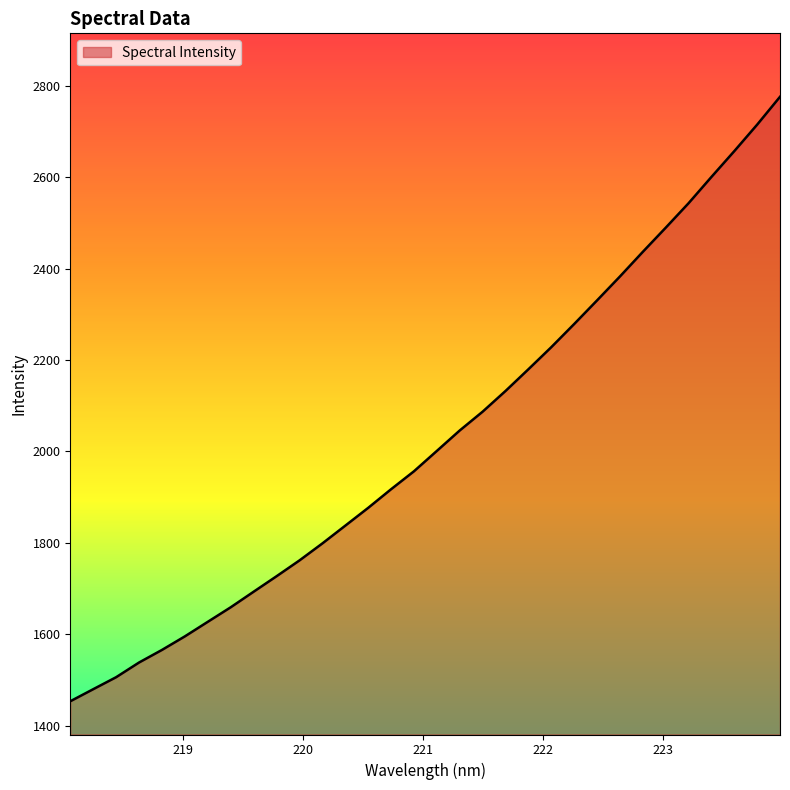

What is the maximum value shown in the chart?

2775.6